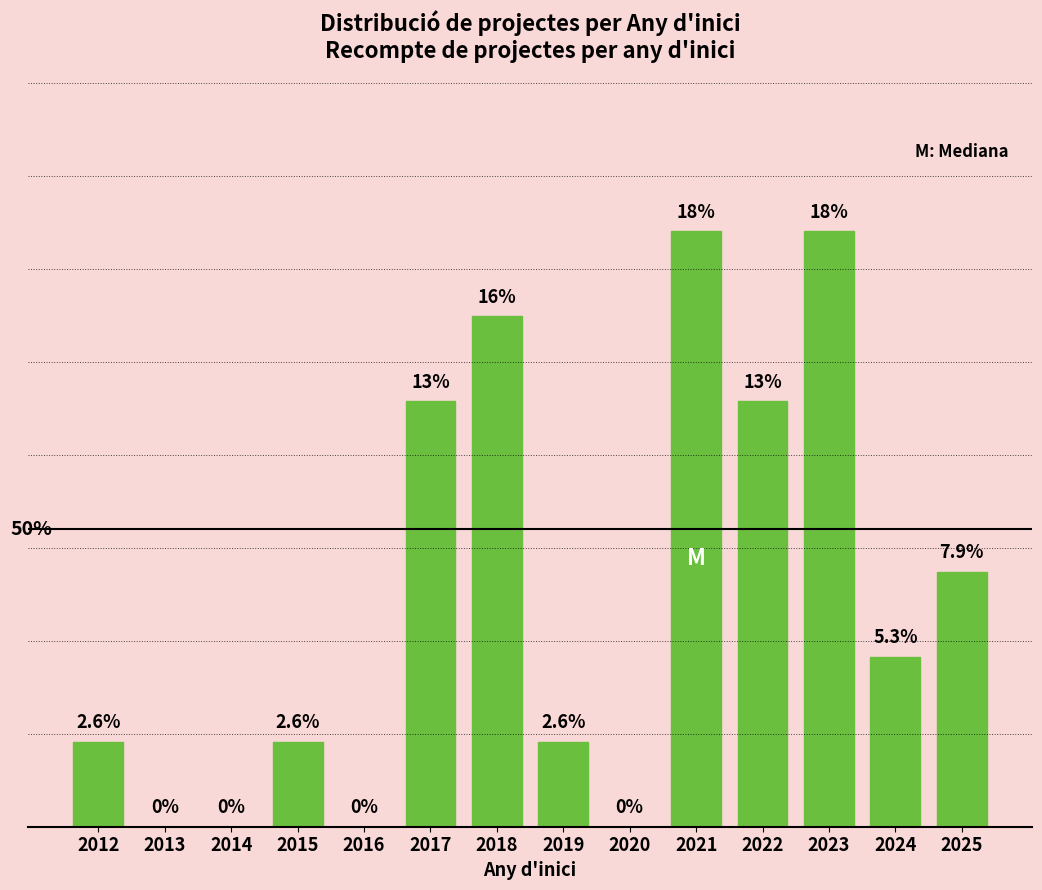

Are the bars horizontal?

No